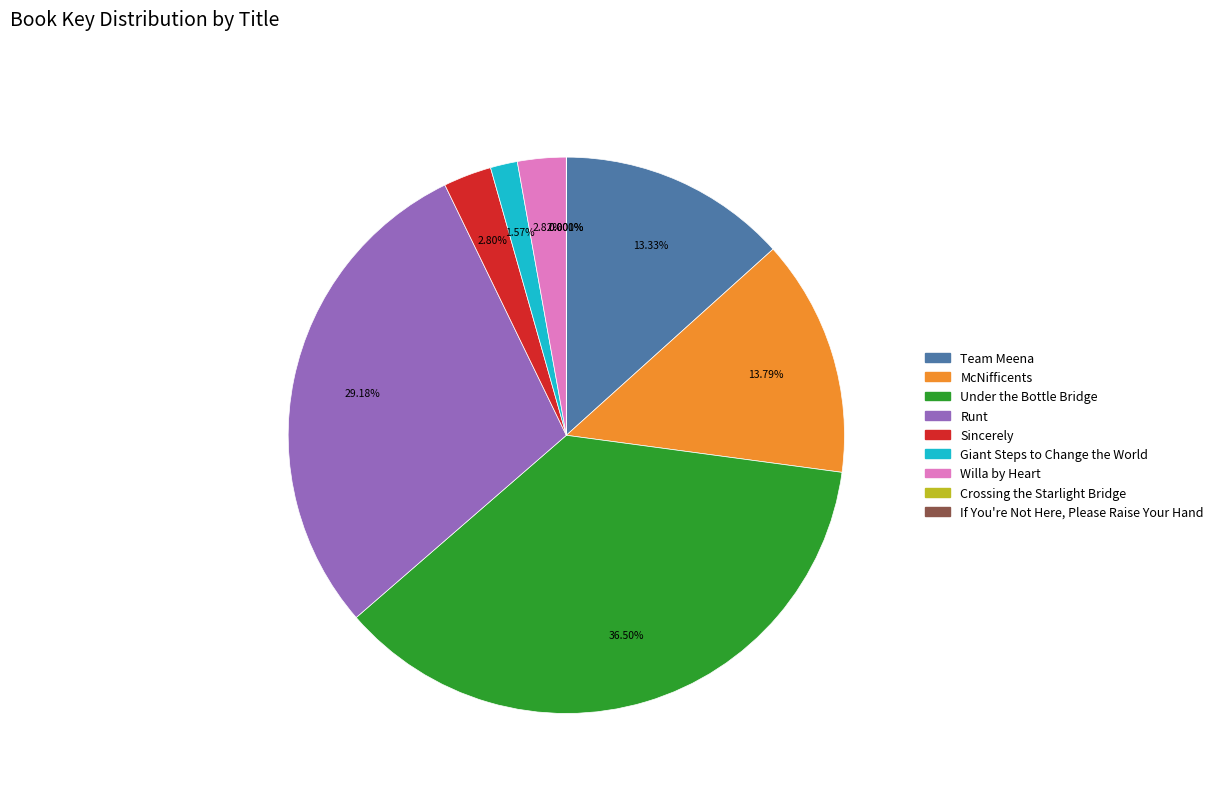

What is the total percentage of Giant Steps to Change the World and McNifficents?

15.4%